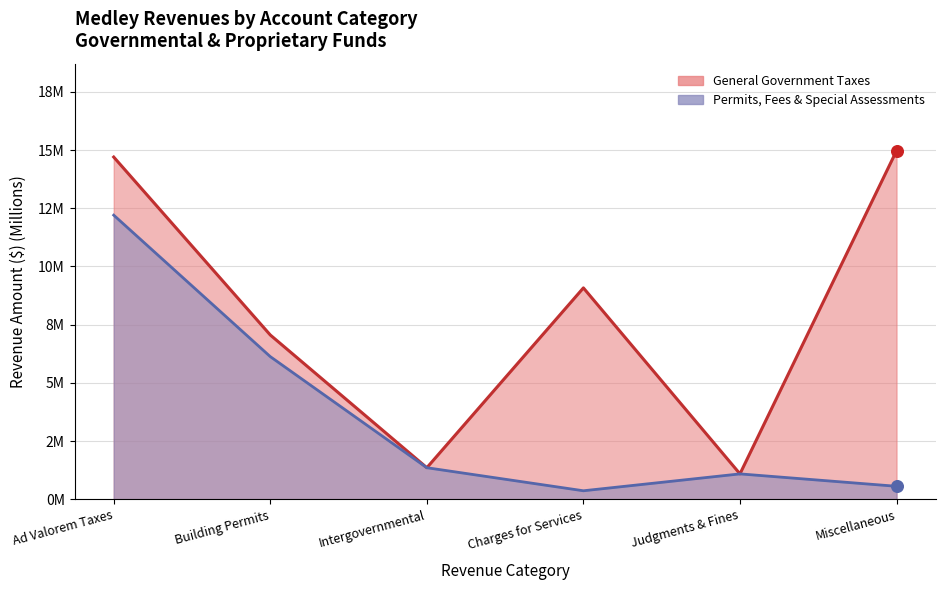

What is the total value across all series at Intergovernmental?

2.7